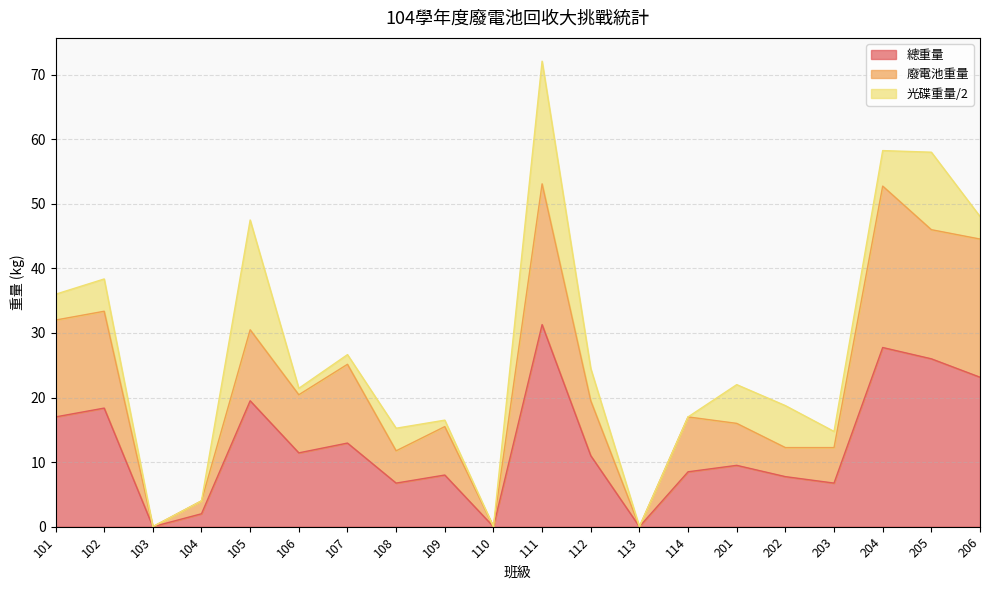

At which category is the sum across all series the highest?

111